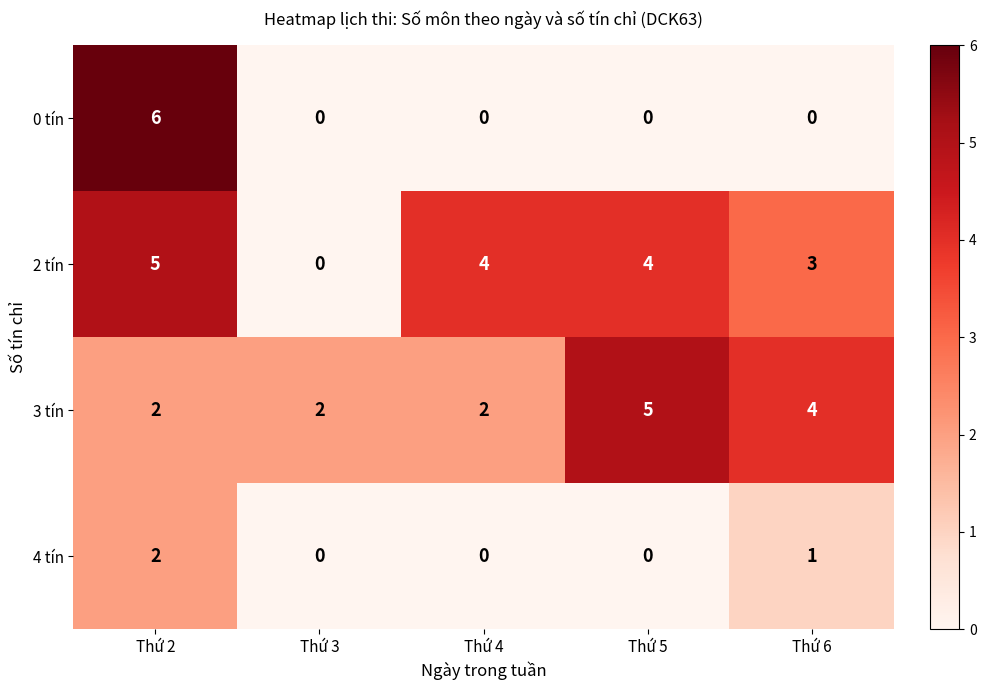

Which category has the highest value across all series?

Thứ 2